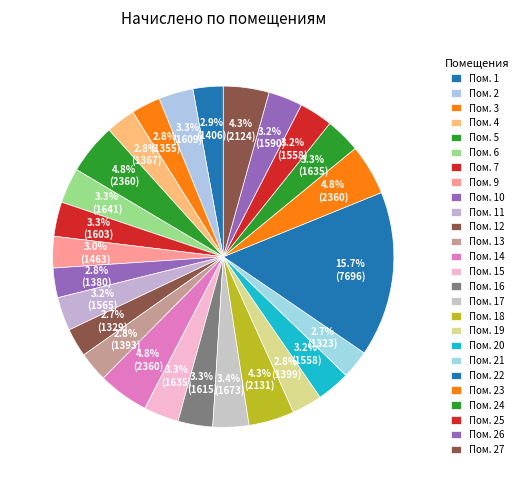

Is there any slice that represents more than half of the pie?

No